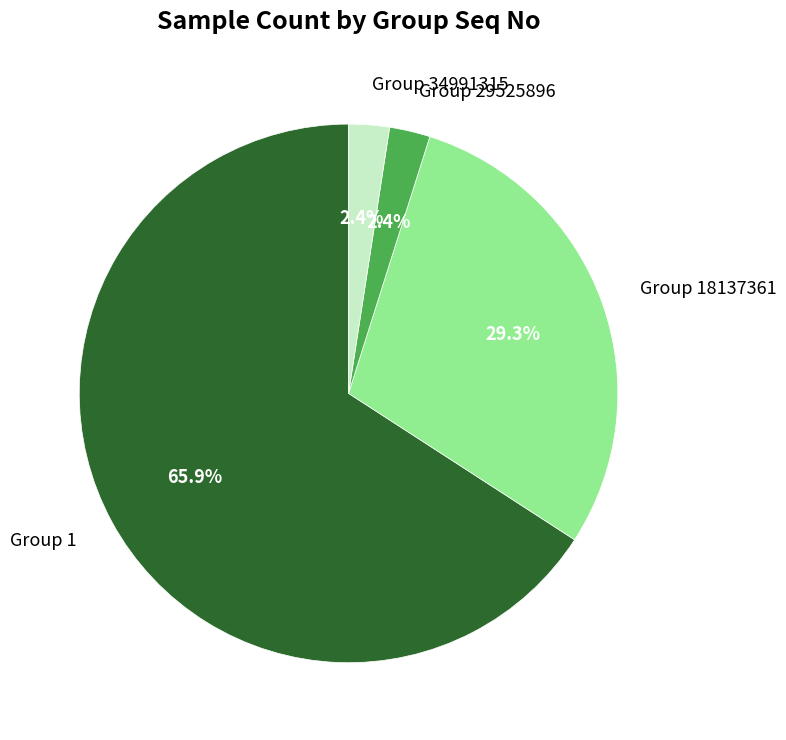

Is there a majority slice in this chart?

Yes